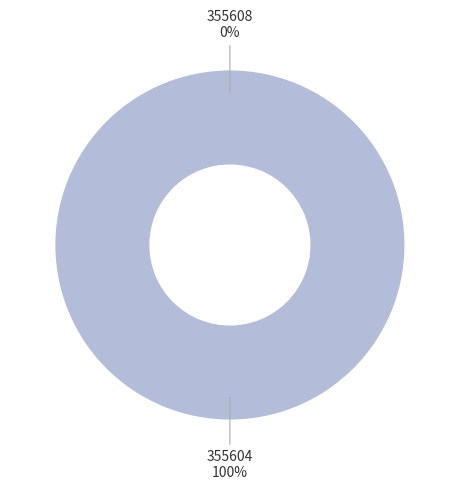

The 355608 slice represents 1% of the pie. True or false?

False